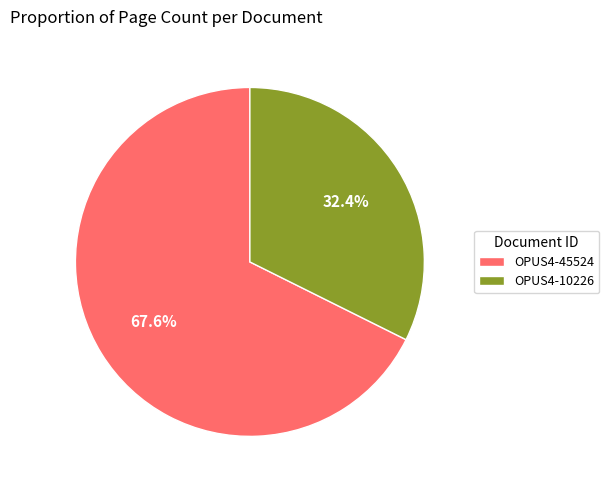

To the nearest percent, what portion does OPUS4-10226 represent?

32%